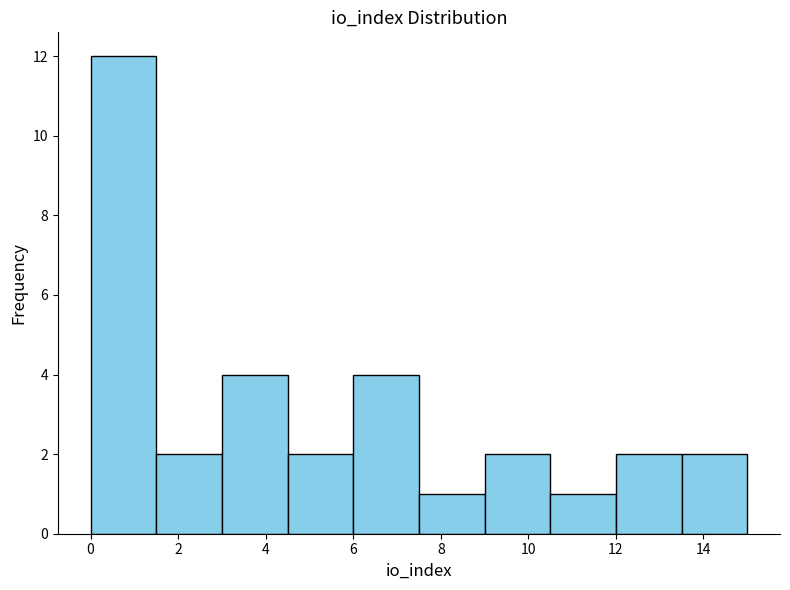

How tall is the bar that spans 9.0 to 10.5 on the x-axis? Neither the bar edges nor the heights are printed on the chart, so give them approximately, as read against the axes.

2